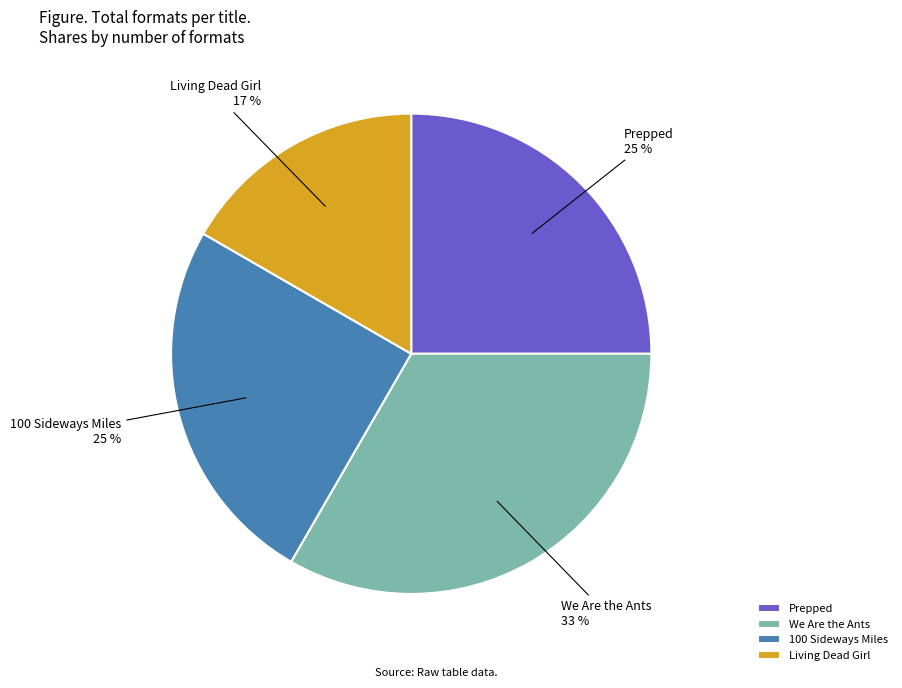

Count the number of slices in the pie.

4